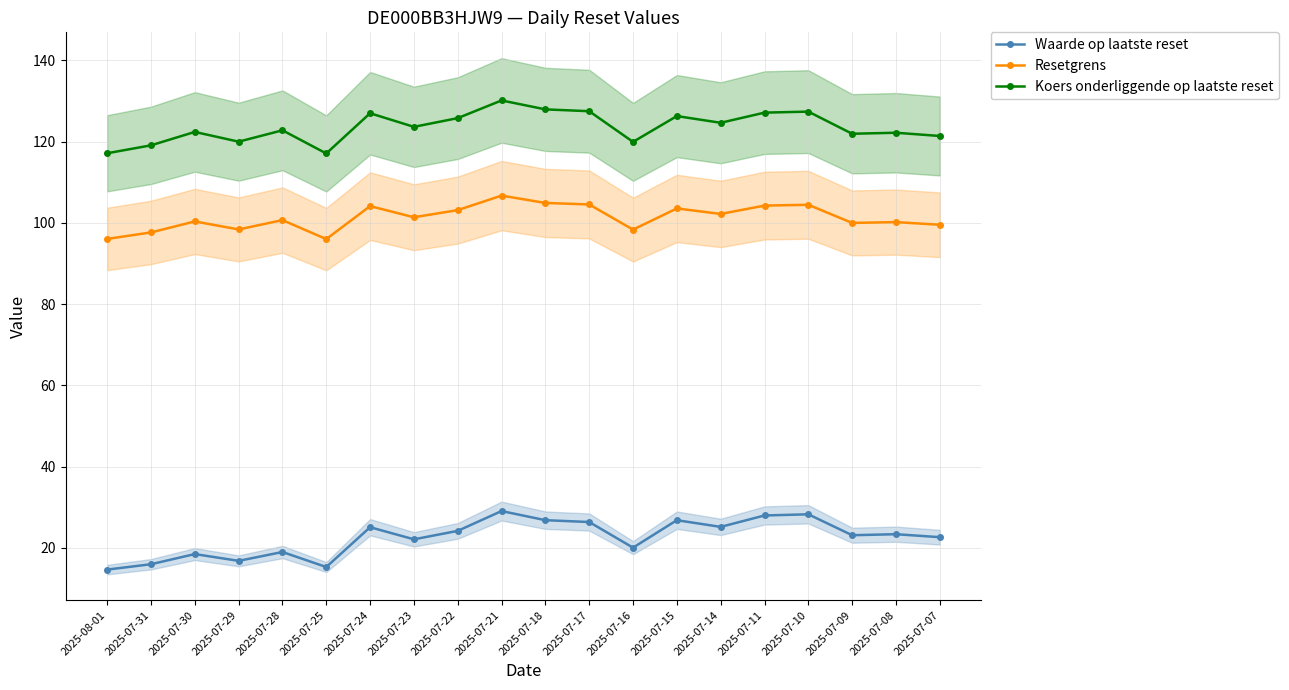

Reading right to left, list all the values displayed in this chart.

Waarde op laatste reset: 2025-07-07=22.6	2025-07-08=23.4	2025-07-09=23.1	2025-07-10=28.3	2025-07-11=28.0	2025-07-14=25.2	2025-07-15=26.8	2025-07-16=20.1	2025-07-17=26.4	2025-07-18=26.8	2025-07-21=29.1	2025-07-22=24.2	2025-07-23=22.1	2025-07-24=25.1	2025-07-25=15.3	2025-07-28=19.0	2025-07-29=16.8	2025-07-30=18.5	2025-07-31=16.0	2025-08-01=14.7
Resetgrens: 2025-07-07=99.5	2025-07-08=100.2	2025-07-09=100.0	2025-07-10=104.5	2025-07-11=104.3	2025-07-14=102.2	2025-07-15=103.6	2025-07-16=98.4	2025-07-17=104.5	2025-07-18=104.9	2025-07-21=106.7	2025-07-22=103.2	2025-07-23=101.4	2025-07-24=104.1	2025-07-25=96.0	2025-07-28=100.7	2025-07-29=98.4	2025-07-30=100.4	2025-07-31=97.7	2025-08-01=96.1
Koers onderliggende op laatste reset: 2025-07-07=121.4	2025-07-08=122.2	2025-07-09=122.0	2025-07-10=127.4	2025-07-11=127.2	2025-07-14=124.7	2025-07-15=126.3	2025-07-16=120.0	2025-07-17=127.5	2025-07-18=128.0	2025-07-21=130.2	2025-07-22=125.8	2025-07-23=123.7	2025-07-24=127.0	2025-07-25=117.1	2025-07-28=122.8	2025-07-29=120.0	2025-07-30=122.4	2025-07-31=119.1	2025-08-01=117.2